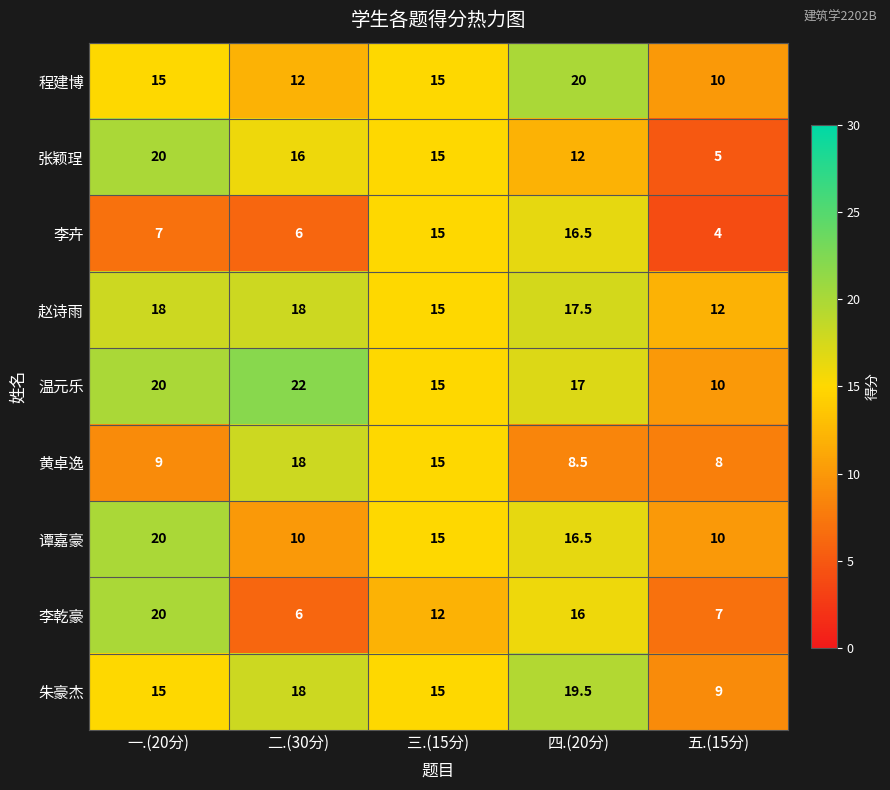

How many values in the 程建博 series are below 15?

2